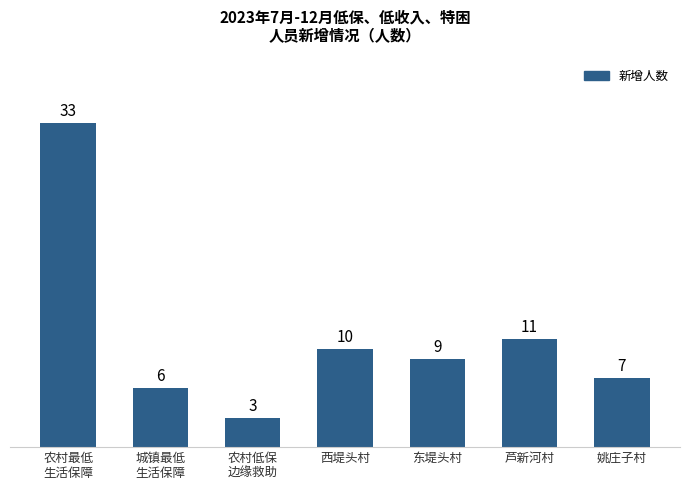

What is the change in value from 农村低保
边缘救助 to 姚庄子村?

+4